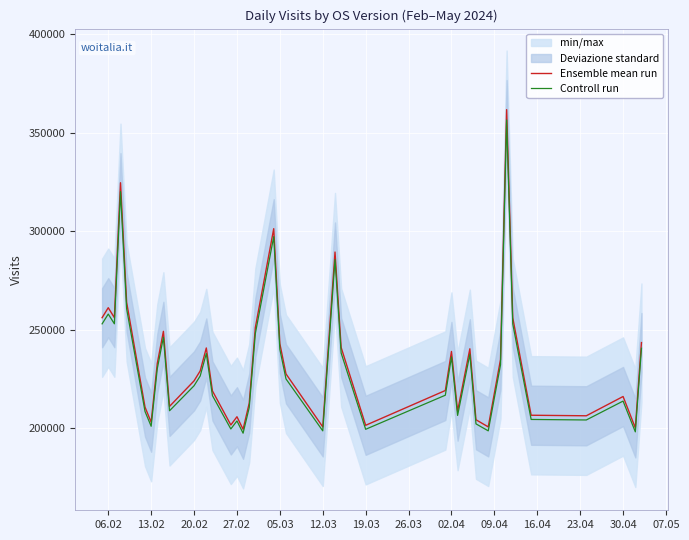

List the series in order of their overall mean, highest first.

Ensemble mean run, Controll run